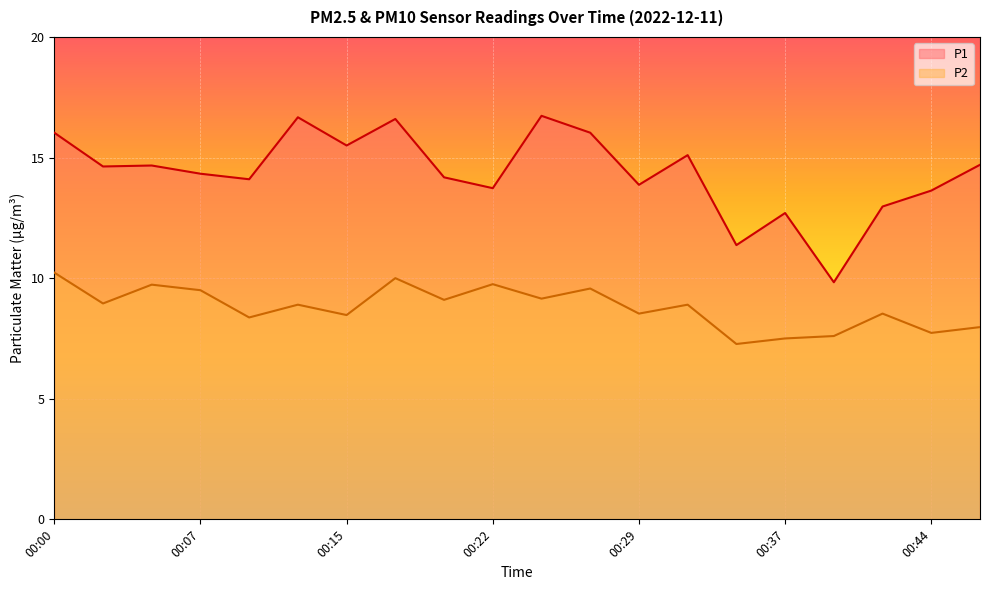

Count the number of data series in this chart.

2